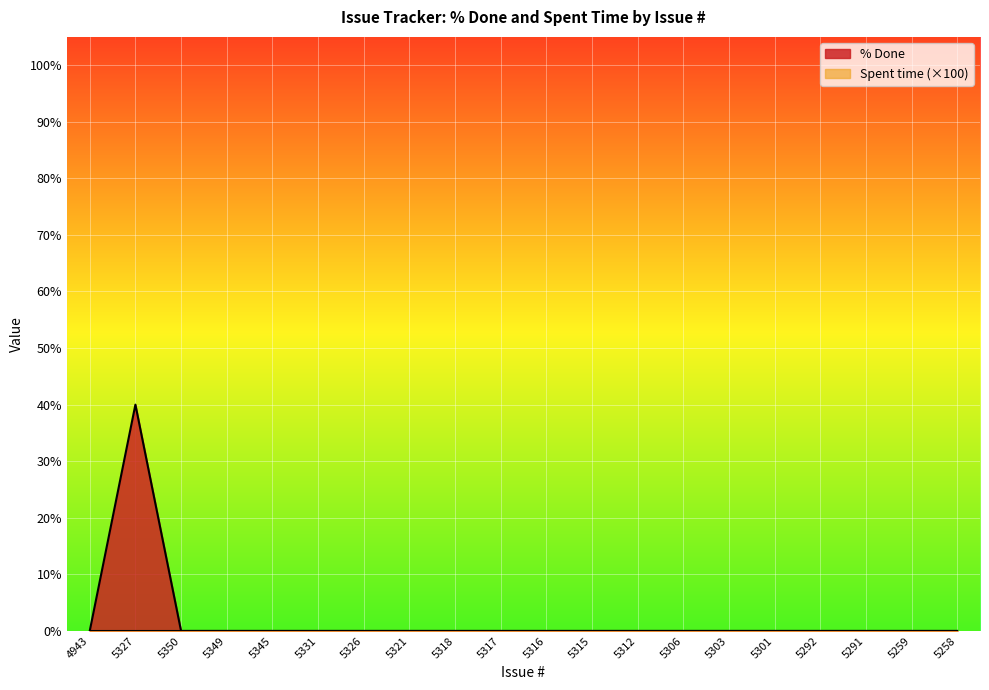

What is the maximum value shown in the chart?

40